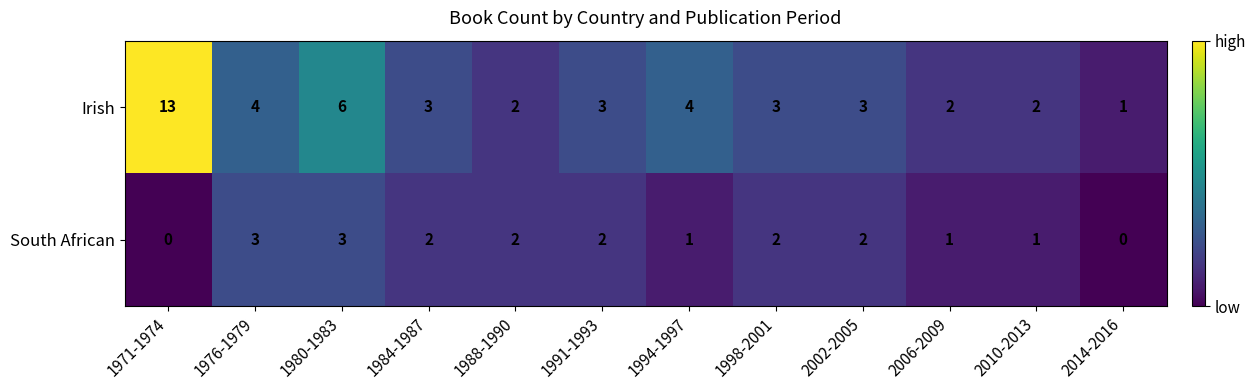

At 1971-1974, list the series in order from largest to smallest.

Irish, South African